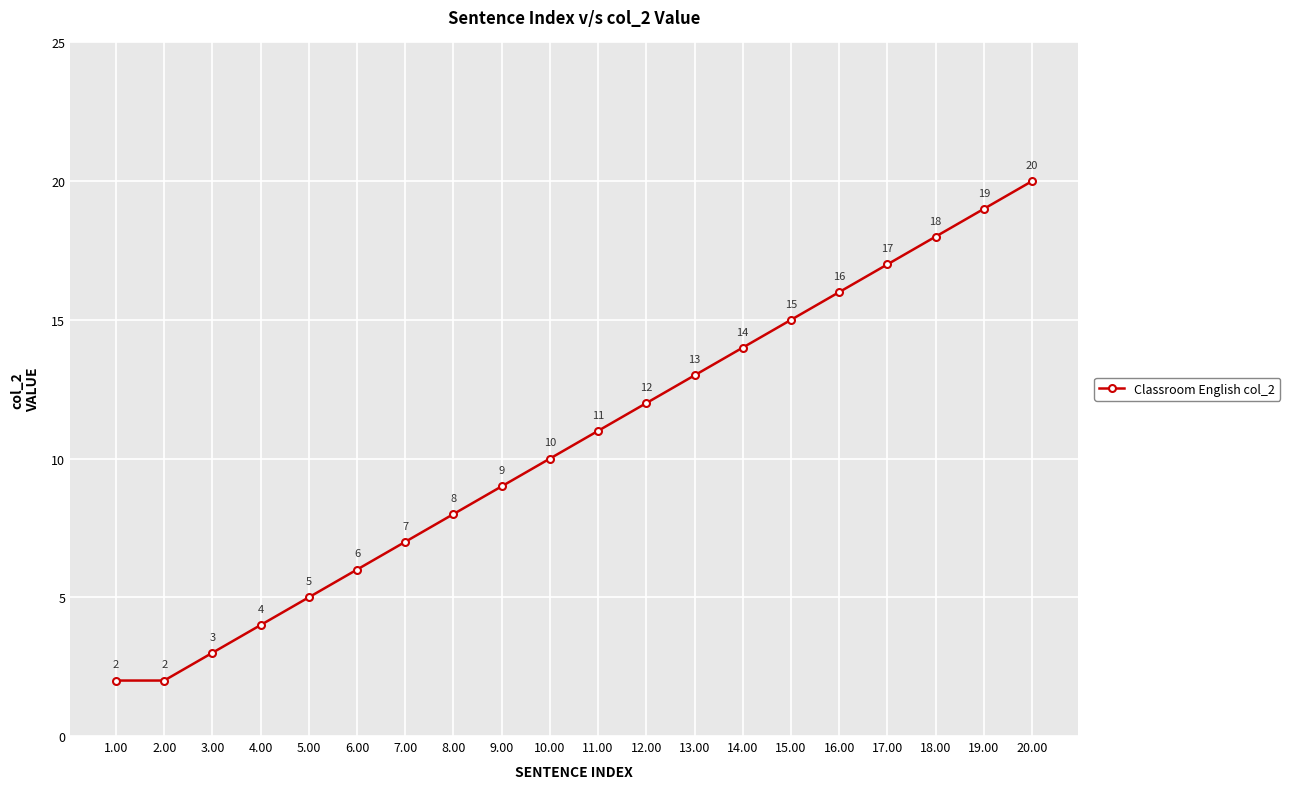

Between 4.00 and 5.00, which is larger?

5.00